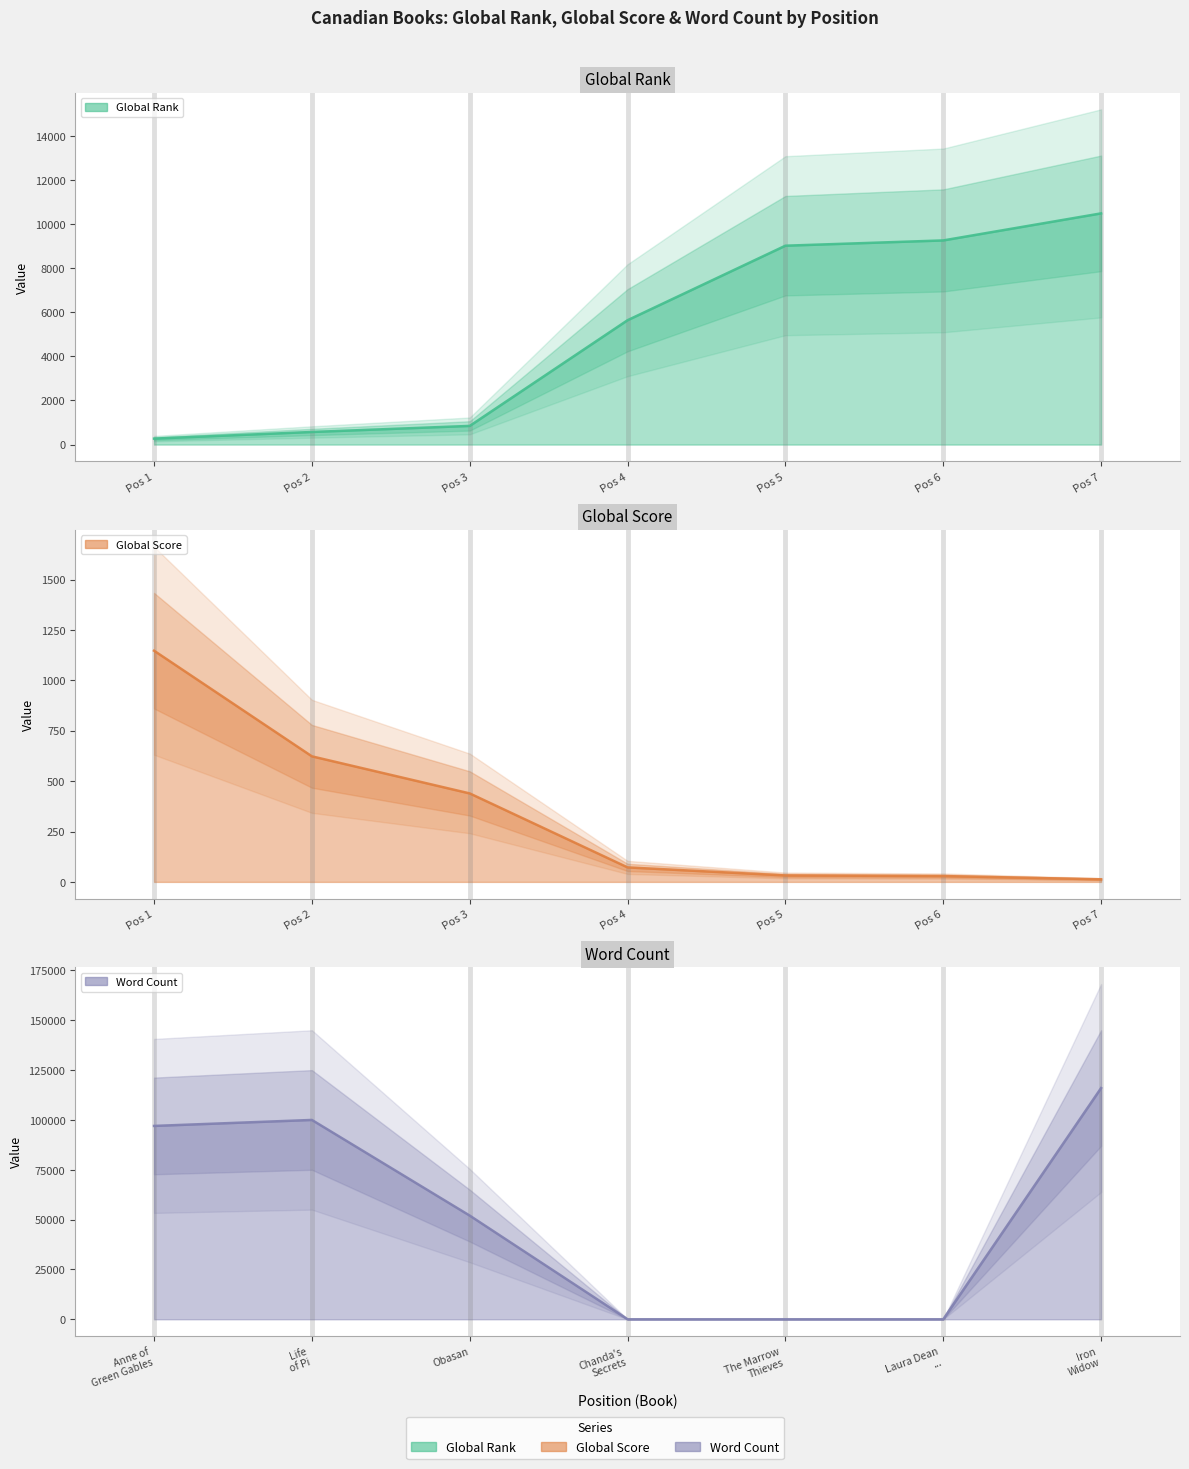

True or false: Global Rank has more than 0 interior local peaks.

False